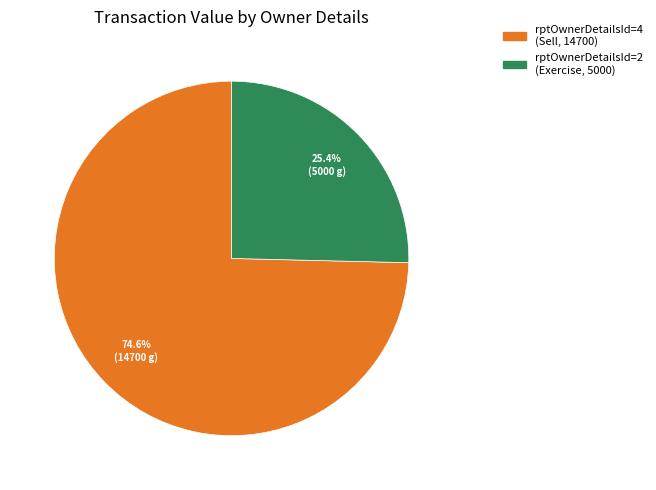

Is there any slice that represents more than half of the pie?

Yes